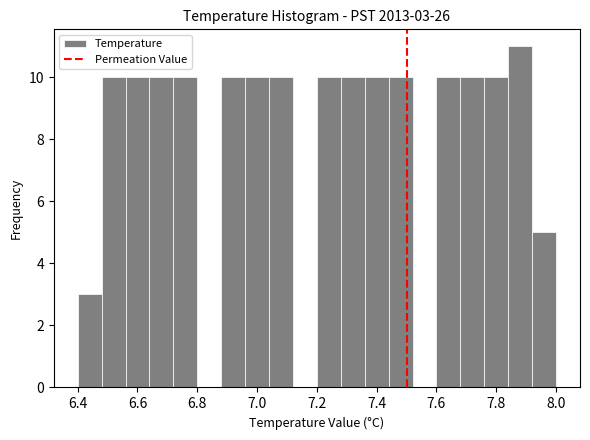

Over which range of the x-axis is the bar tallest?

7.84 to 7.92